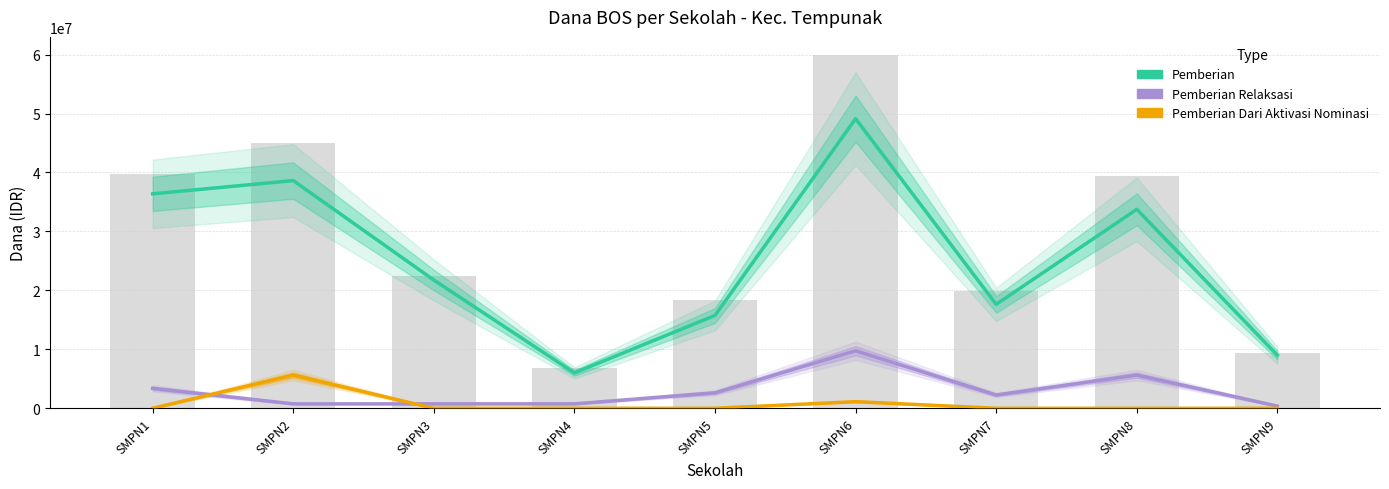

What is the highest value of the Pemberian Relaksasi series?

9750000